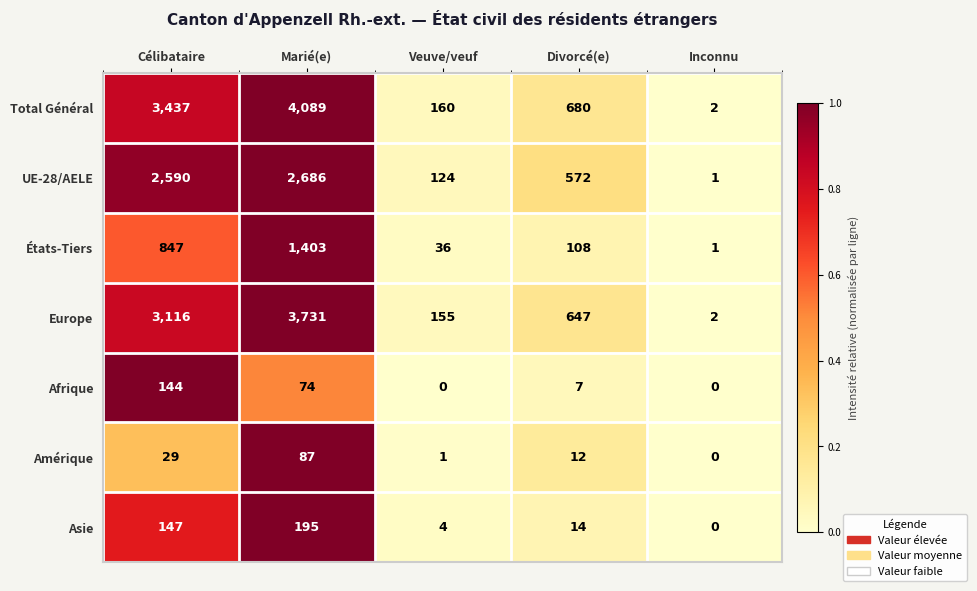

Which series changed the most between Célibataire and Marié(e)?

Total Général